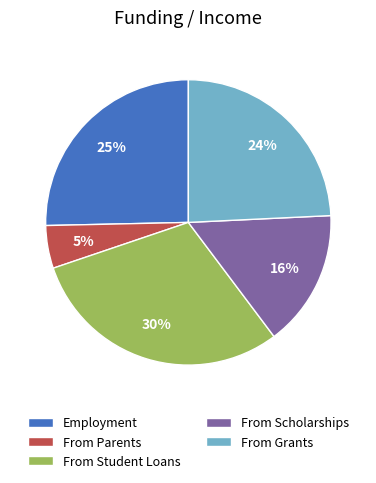

Is the sum of From Parents and From Scholarships greater than half?

No